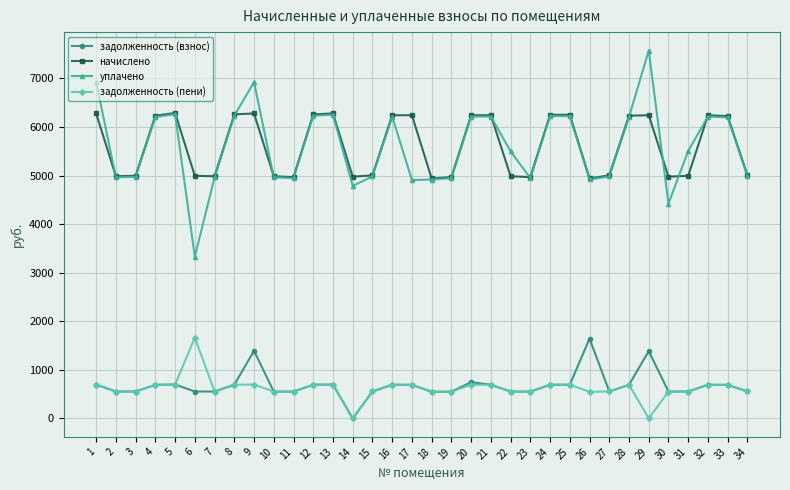

What is the difference between the highest and lowest values at 23?

4415.9